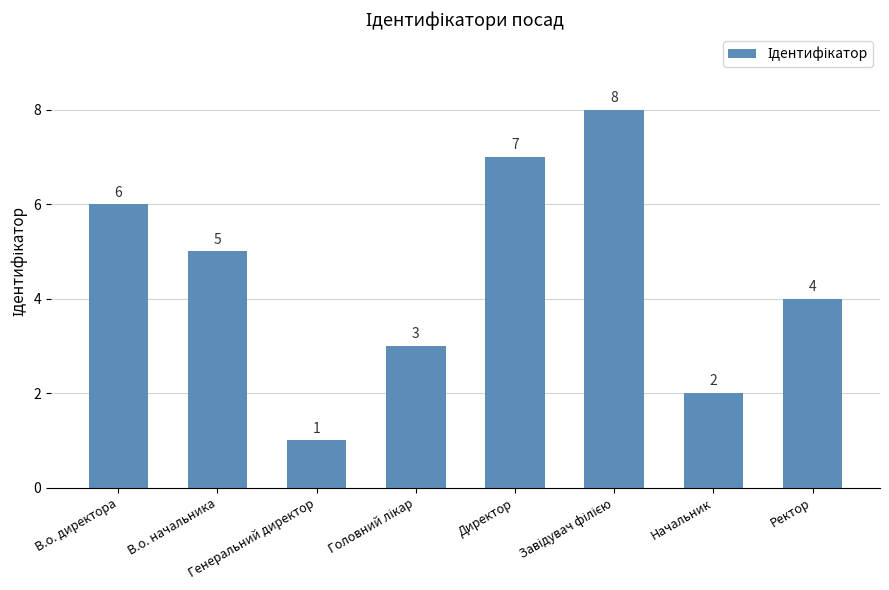

The chart shows a value of 9 at В.о. начальника. True or false?

False